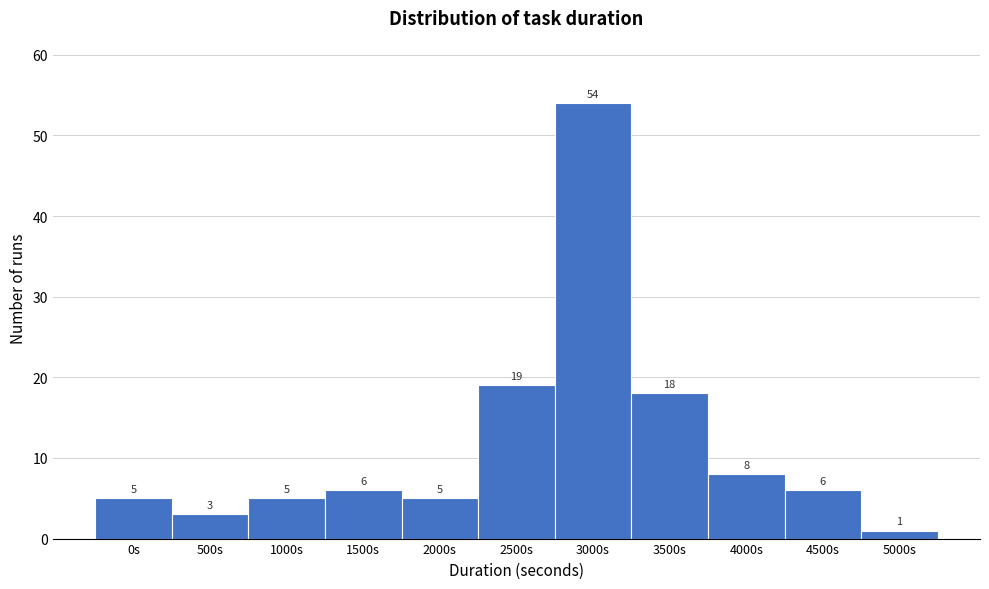

Reading left to right, extract all data points from this chart.

0s=5	500s=3	1000s=5	1500s=6	2000s=5	2500s=19	3000s=54	3500s=18	4000s=8	4500s=6	5000s=1